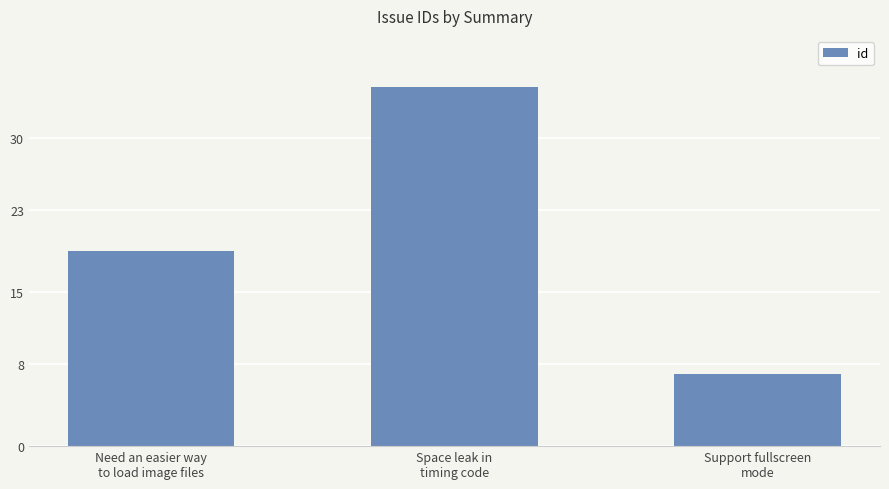

Reading left to right, list all the values displayed in this chart.

Need an easier way
to load image files=19	Space leak in
timing code=35	Support fullscreen
mode=7